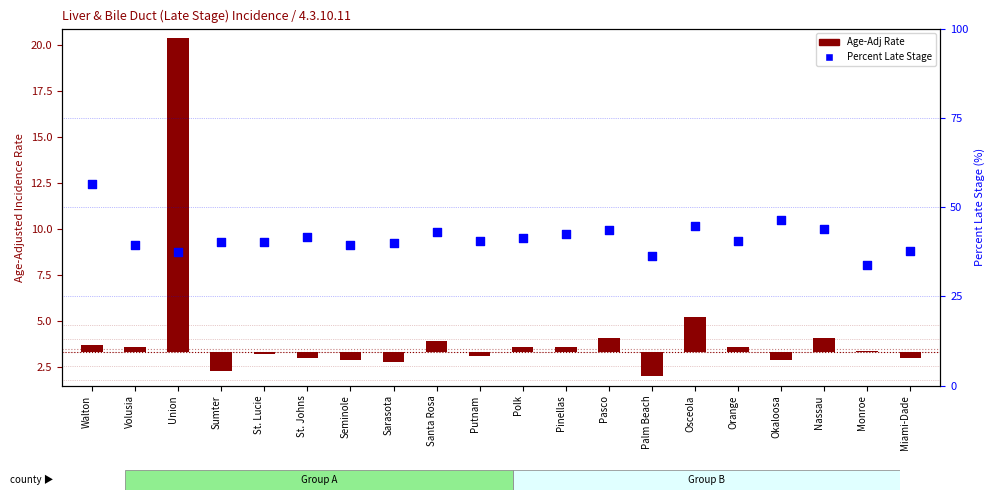

What are all the series names shown in the legend?

Age-Adj Rate, Percent Late Stage